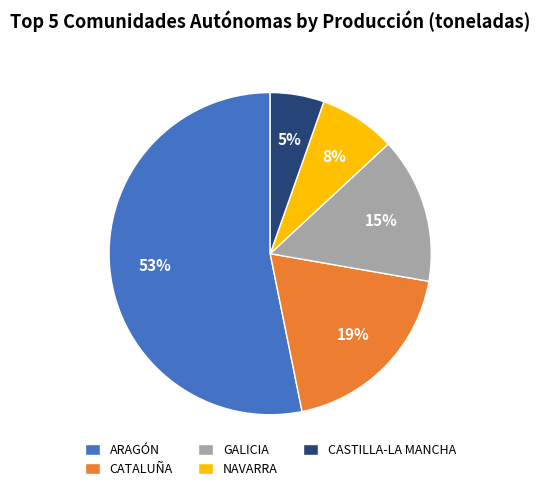

Approximately how many times larger is the value at GALICIA compared to NAVARRA?

1.9